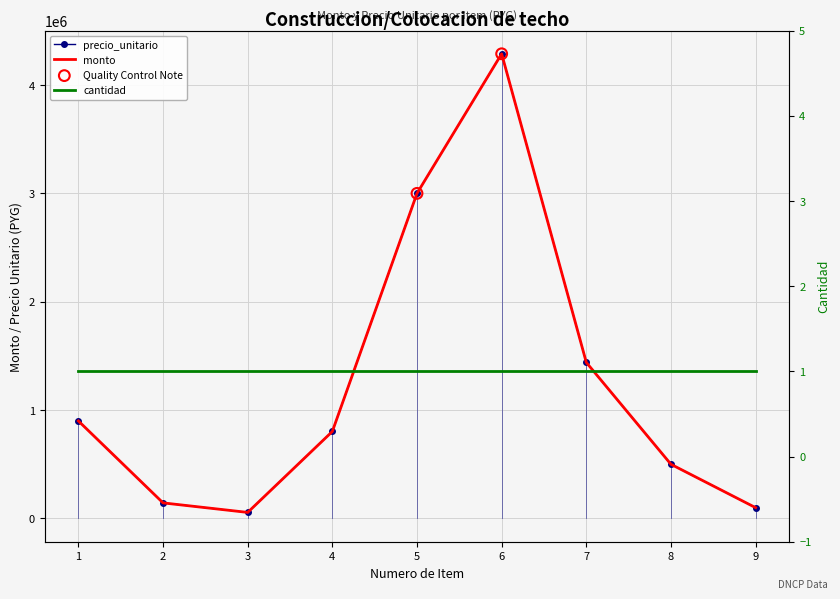

What is the total value across all series at 5?

6000000